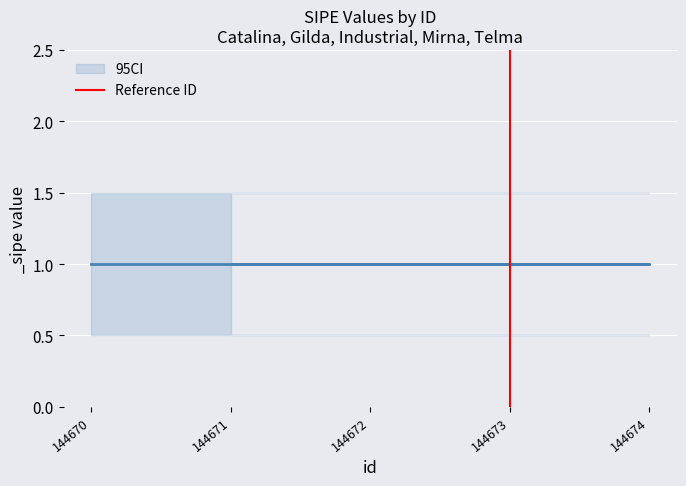

What is the maximum value shown in the chart?

1